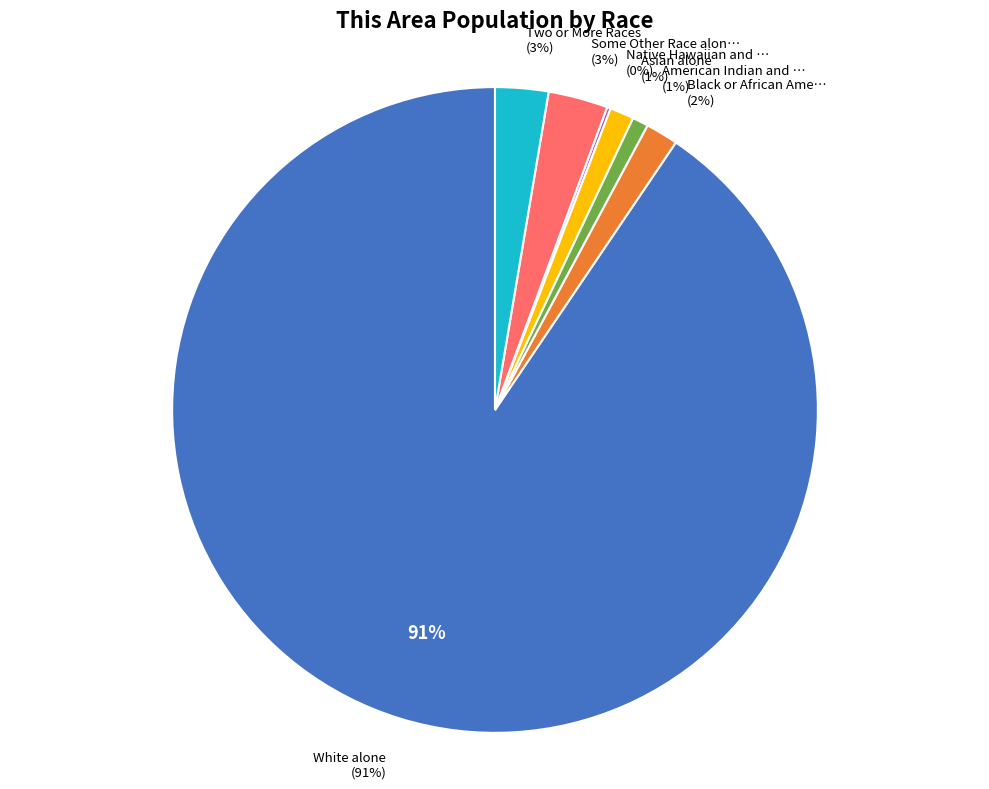

The Black or African American alone slice represents 2% of the pie. True or false?

True